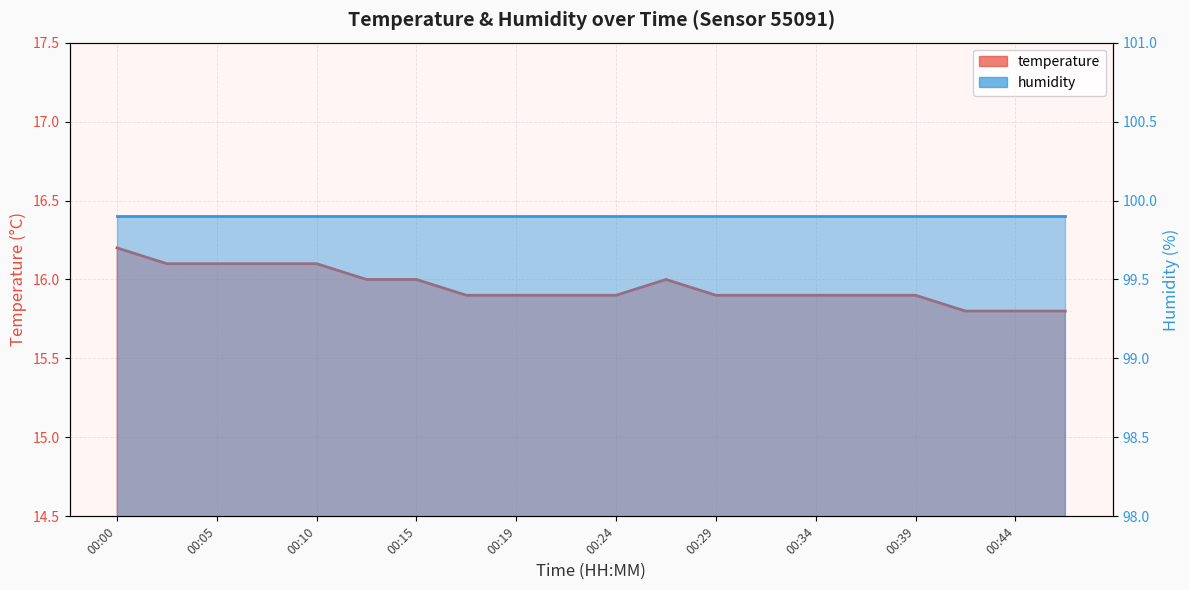

Where is the data nearest to the value 16?

00:12